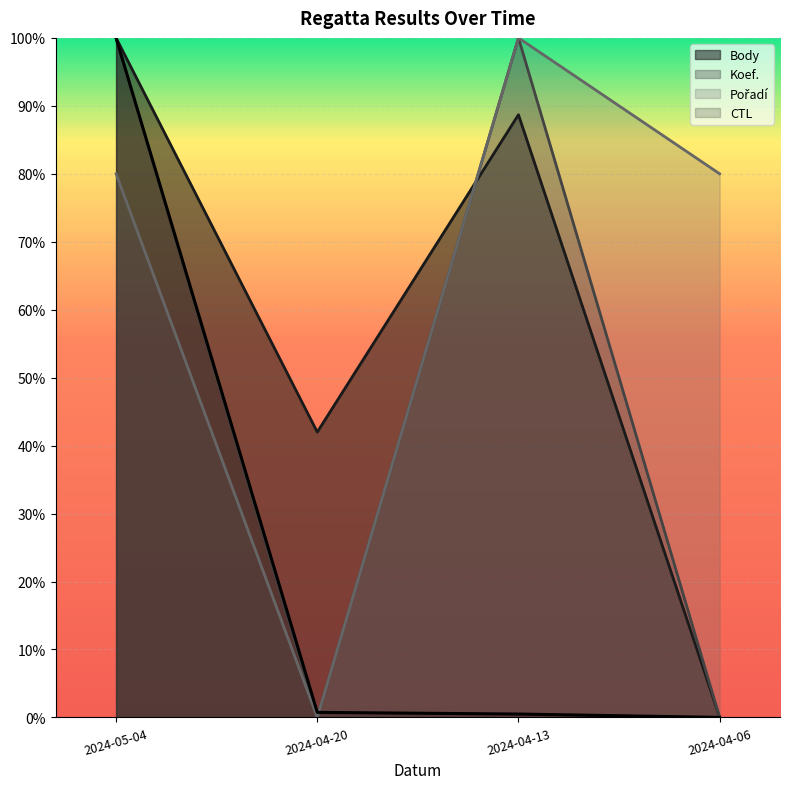

Which has a higher value, 2024-04-20 or 2024-05-04?

2024-05-04